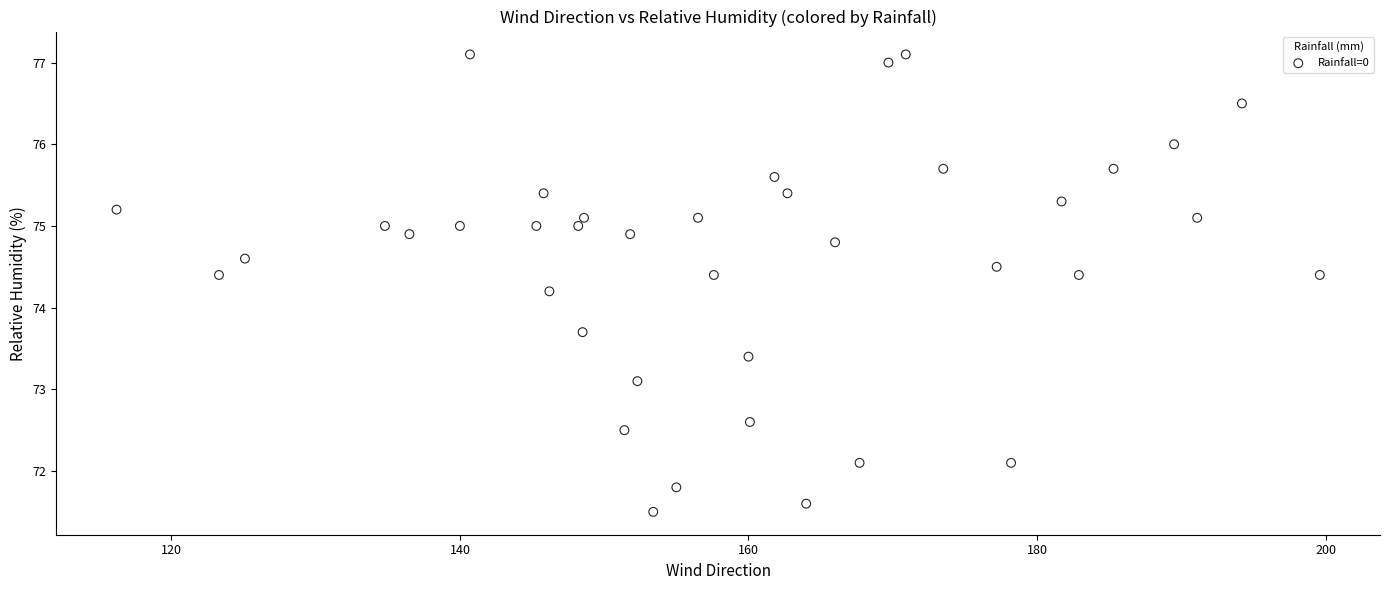

What is the range of Y values (max minus min)?

5.6